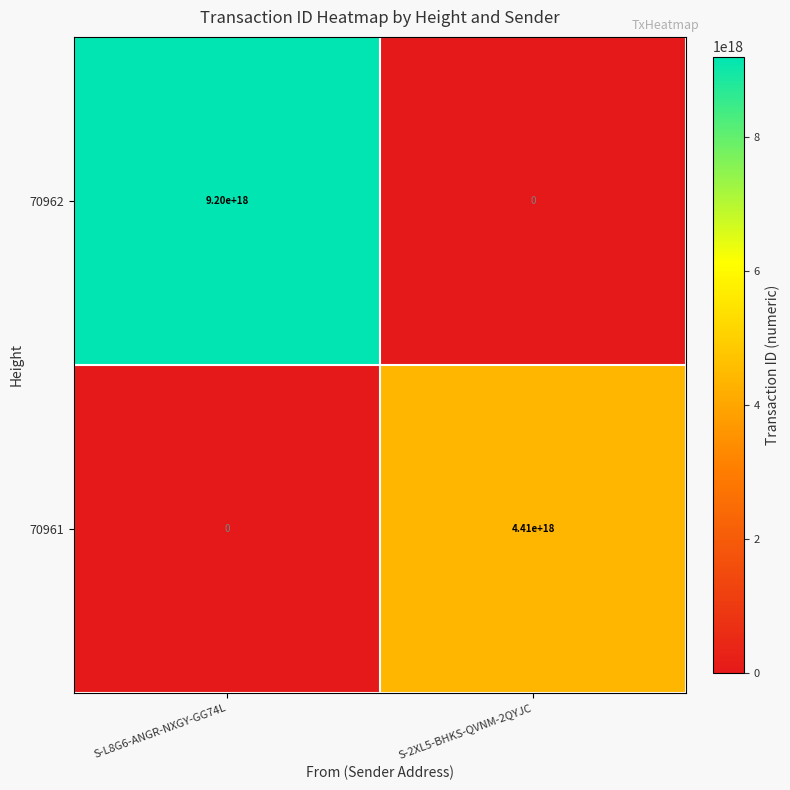

List the series in order of their peak value, highest first.

70962, 70961